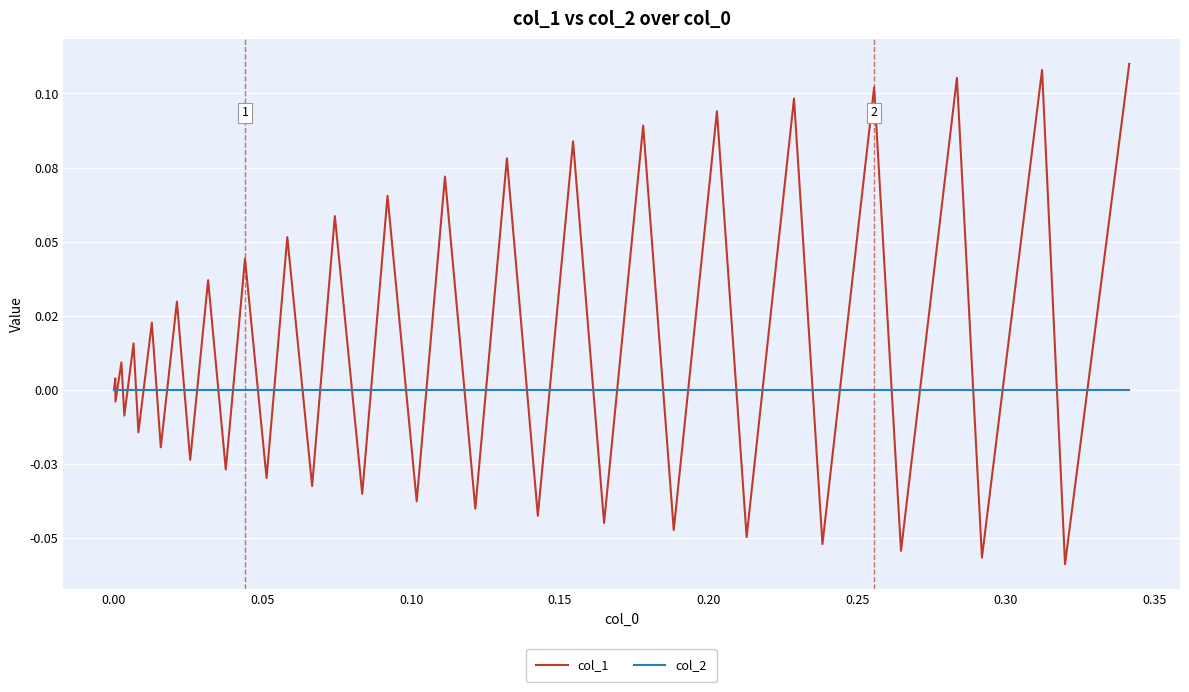

Between which two adjacent categories do col_1 and col_2 first intersect?

0.00 and 0.05